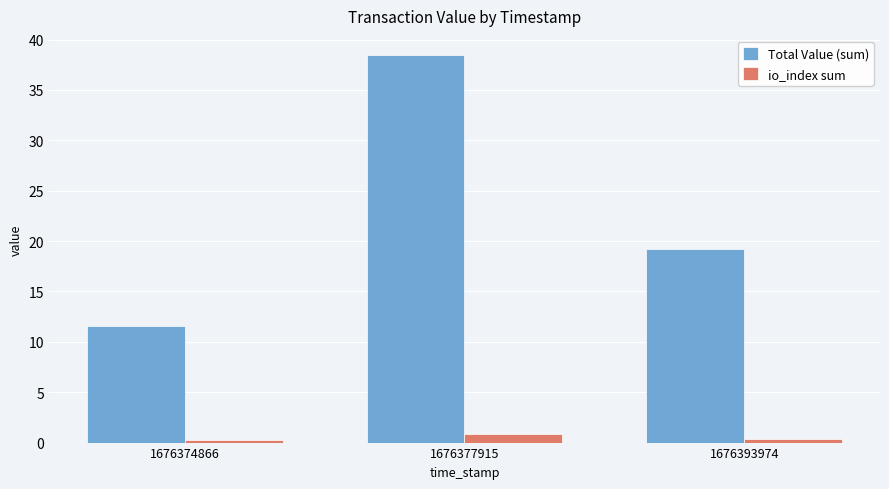

Count the number of categories in the chart.

3